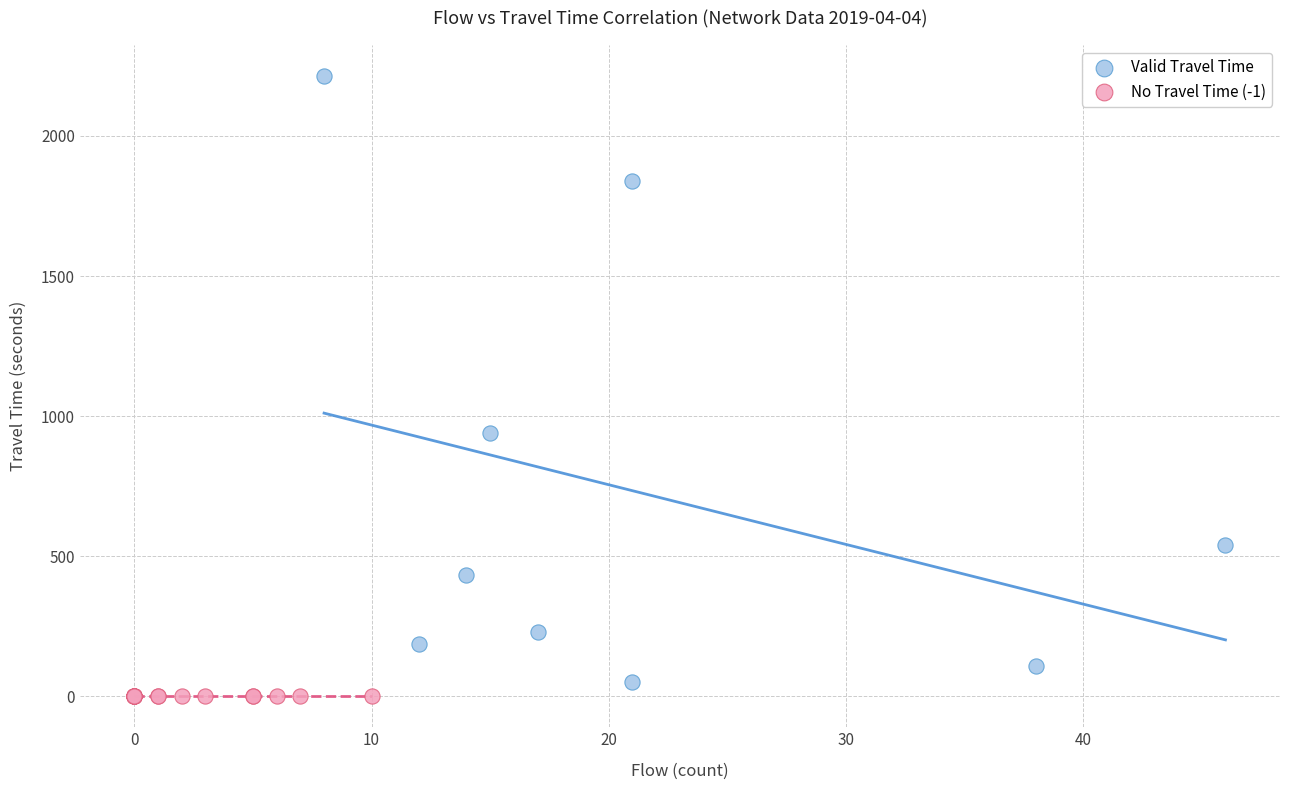

Which series contains the highest Y value?

Valid Travel Time